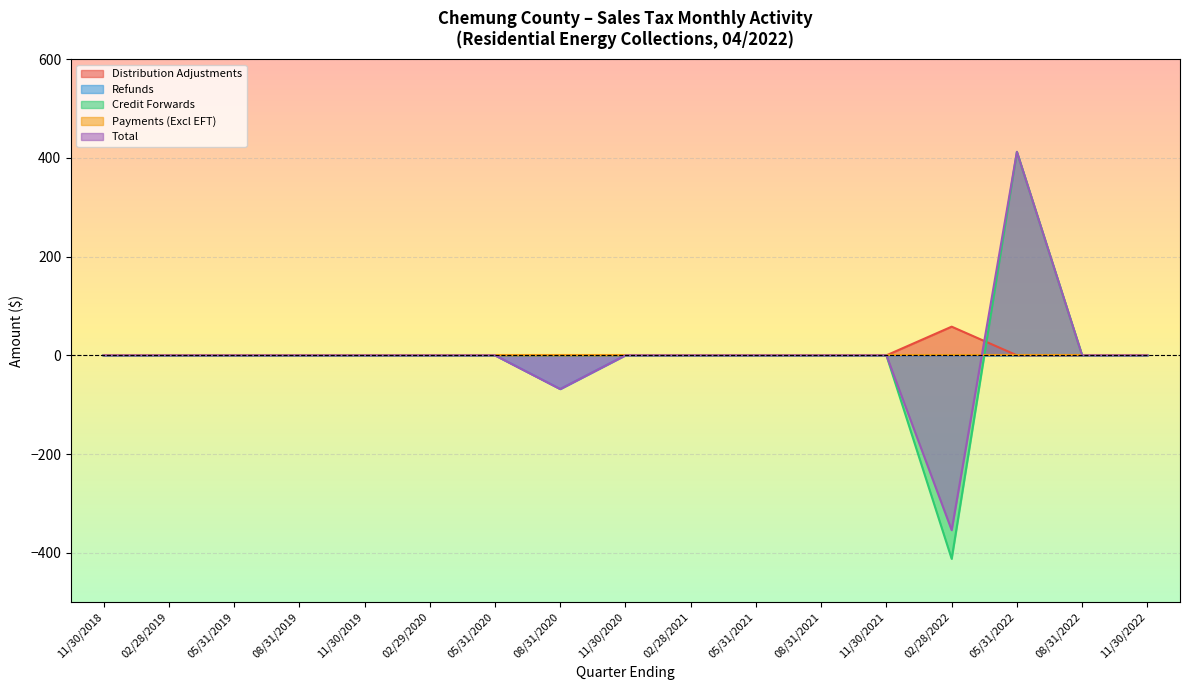

The value of Credit Forwards at 02/28/2019 is 320.8. True or false?

False